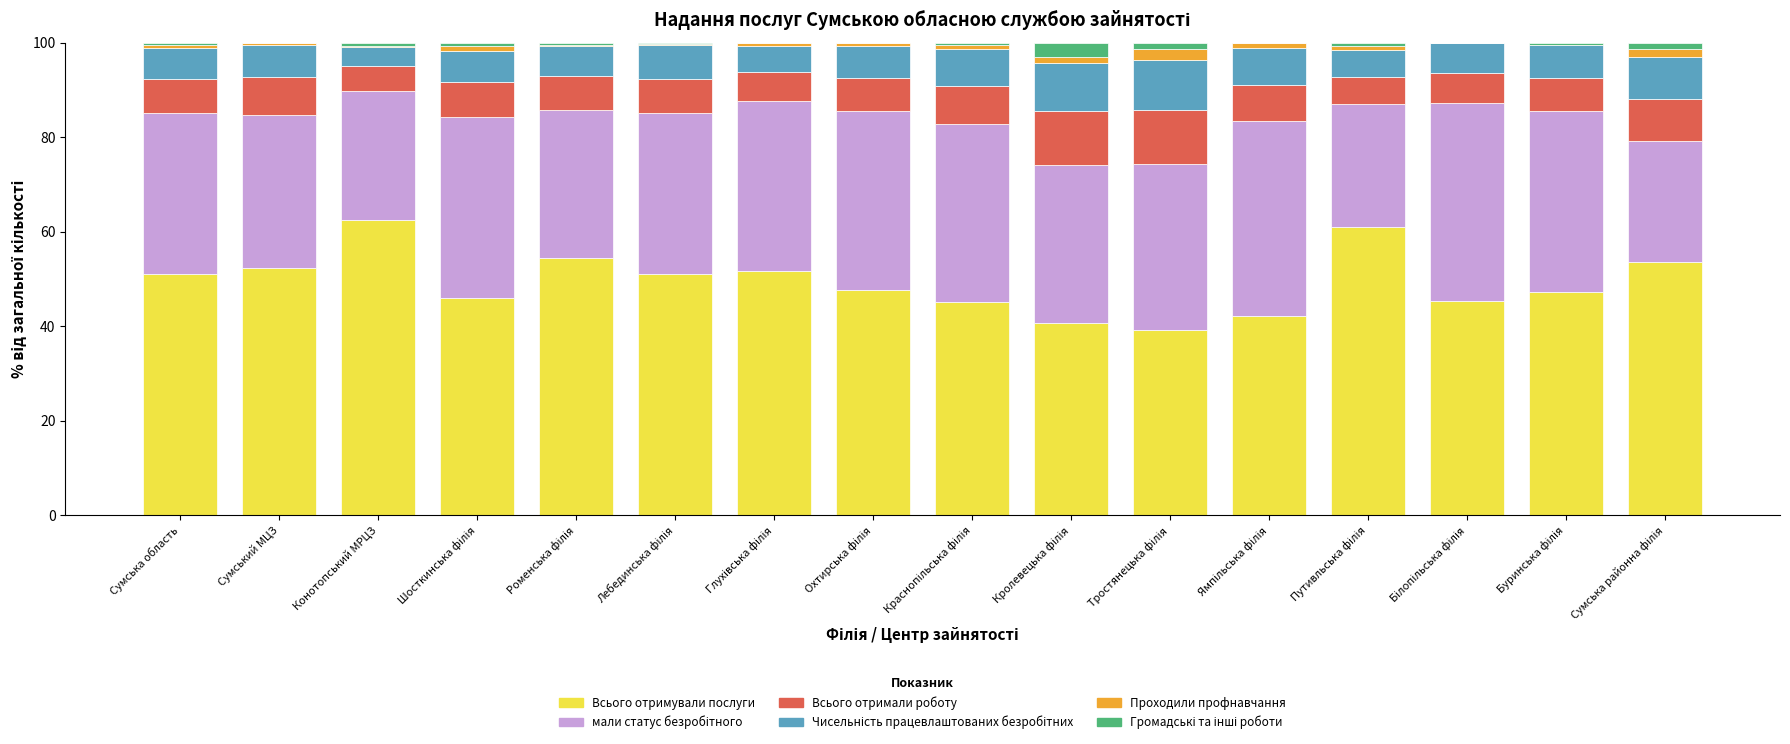

What is the sum of all Громадські та інші роботи values?

10.6